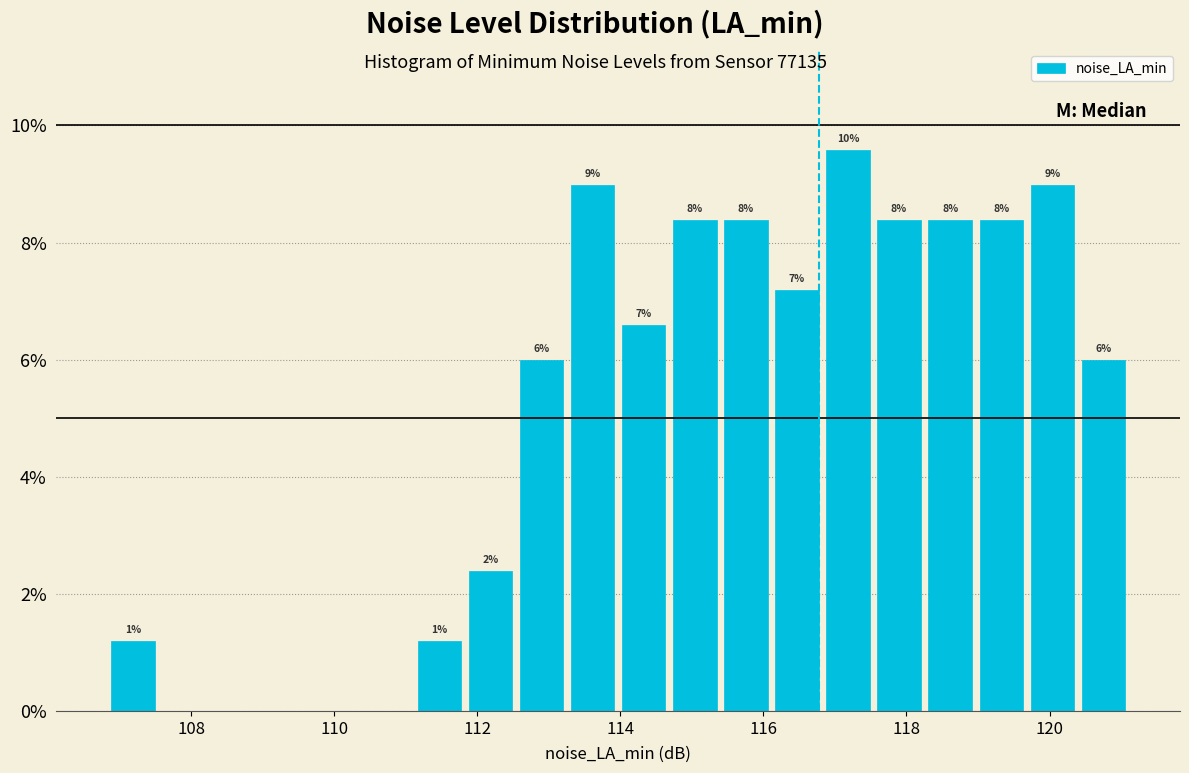

Read against the x-axis, roughly where is the centre of the tallest bar?

117.2